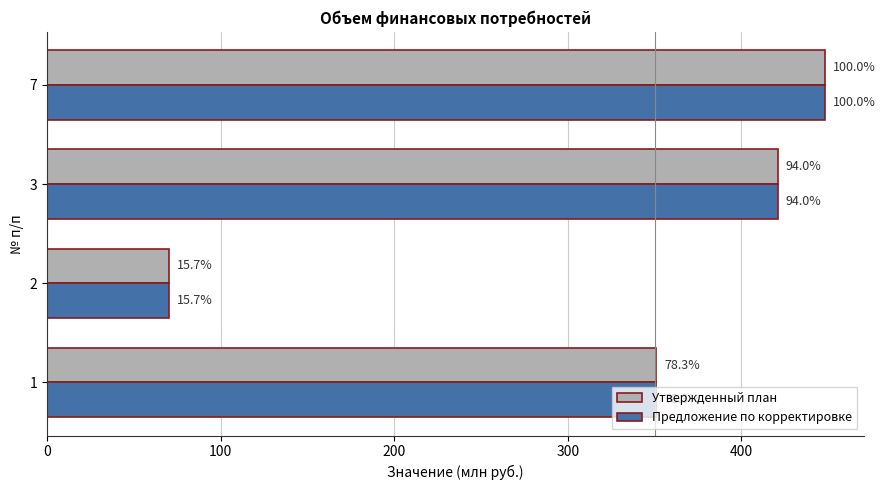

What are all the series names shown in the legend?

Утвержденный план, Предложение по корректировке